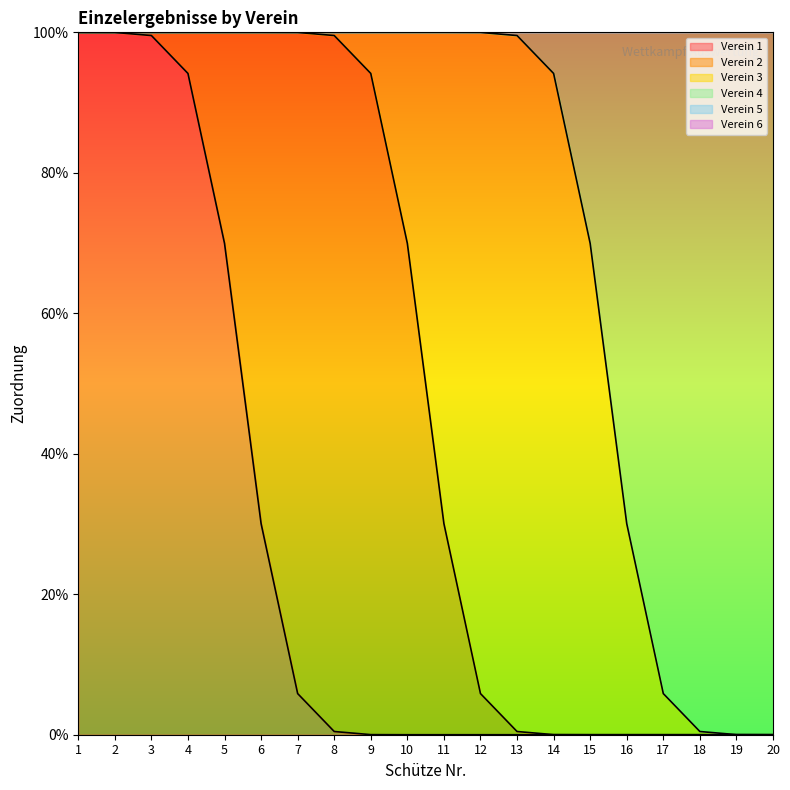

What value does the Verein 2 series have at 7?

1